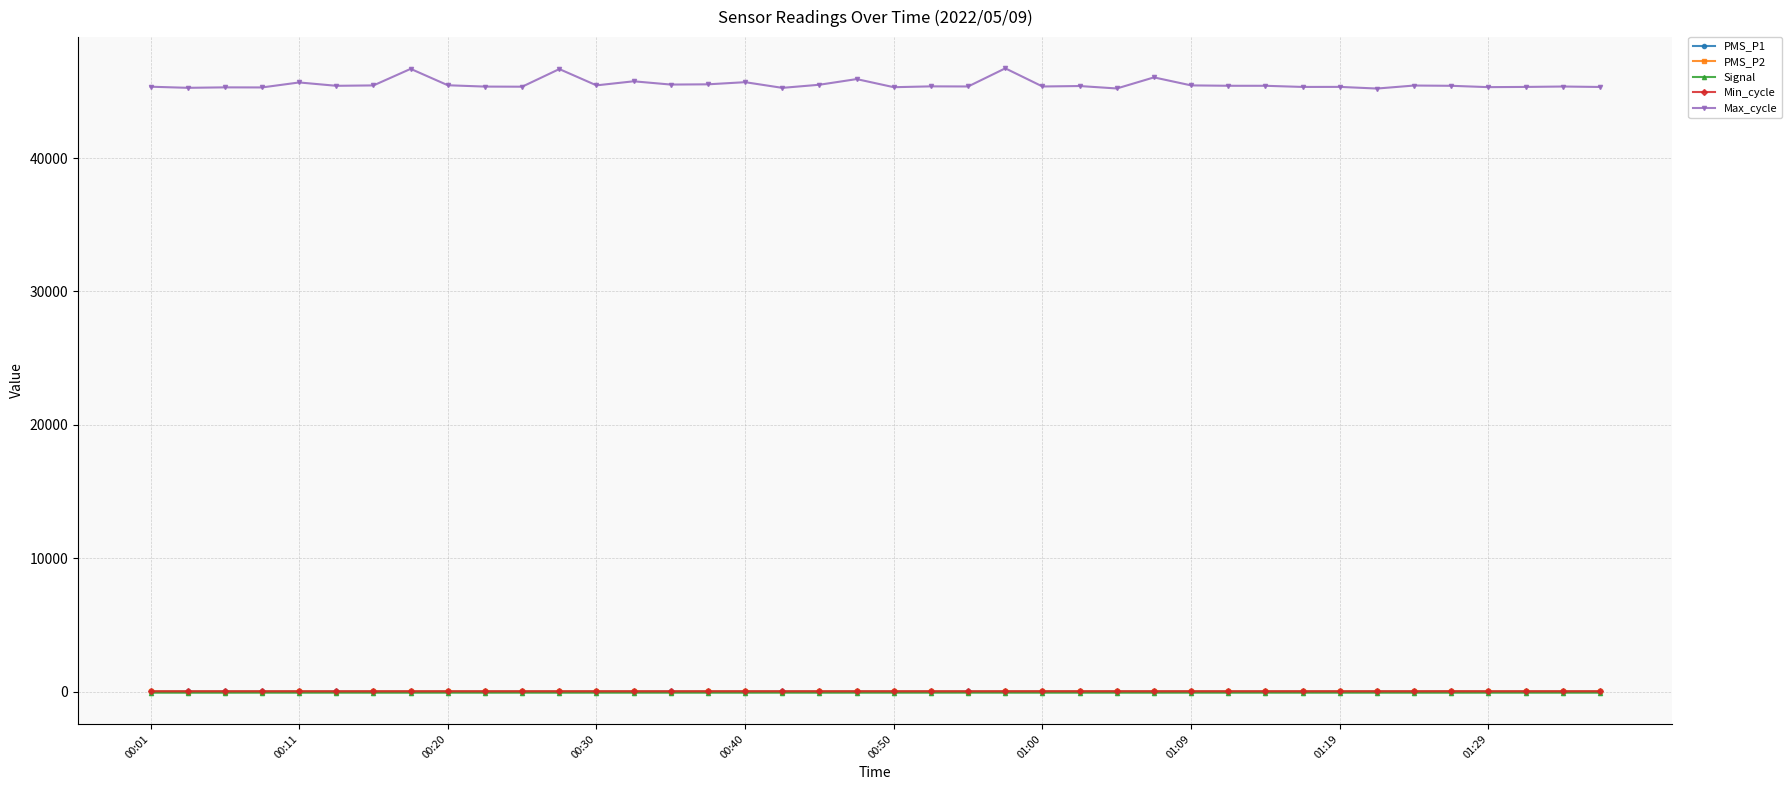

True or false: Max_cycle has more than 0 points higher than both neighbors.

True